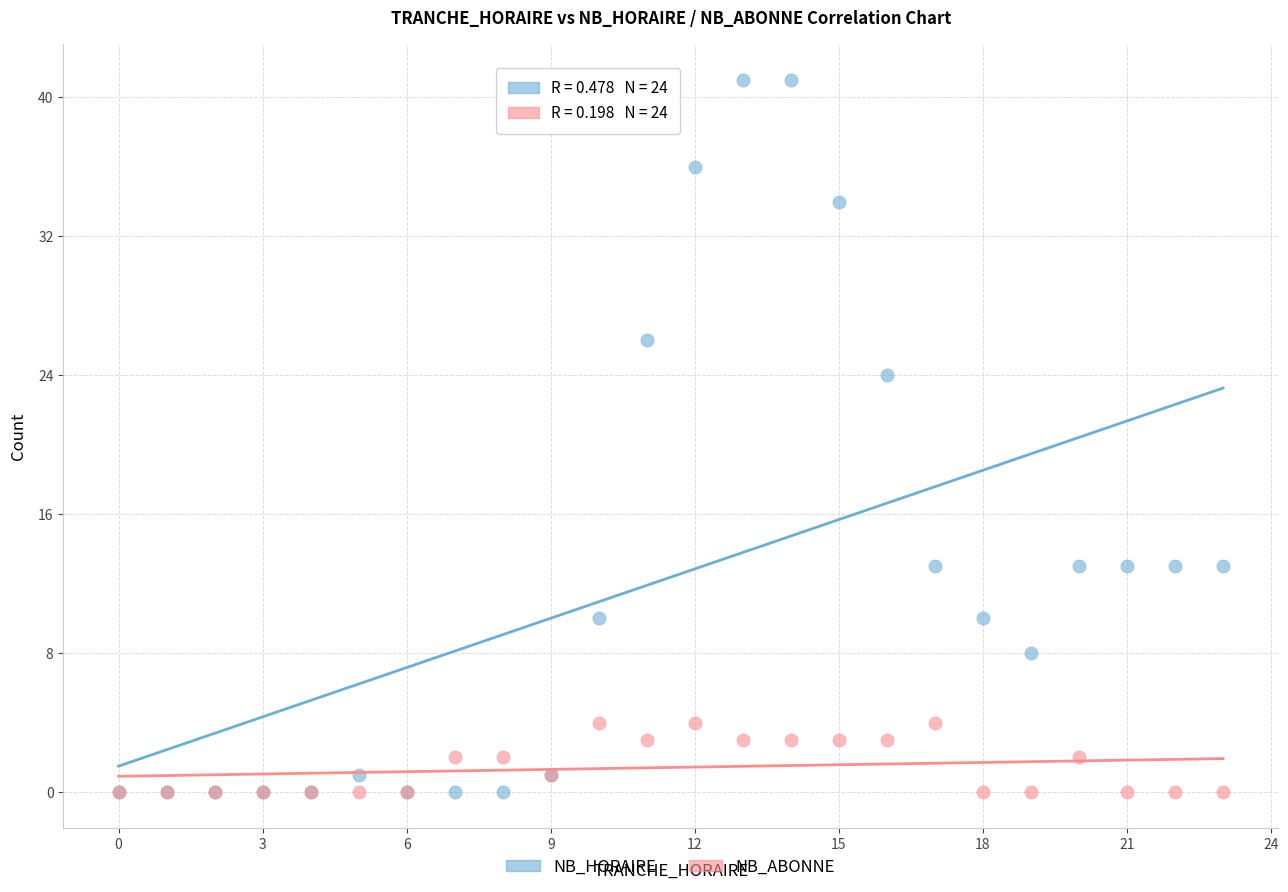

Which series contains the highest Y value?

NB_HORAIRE